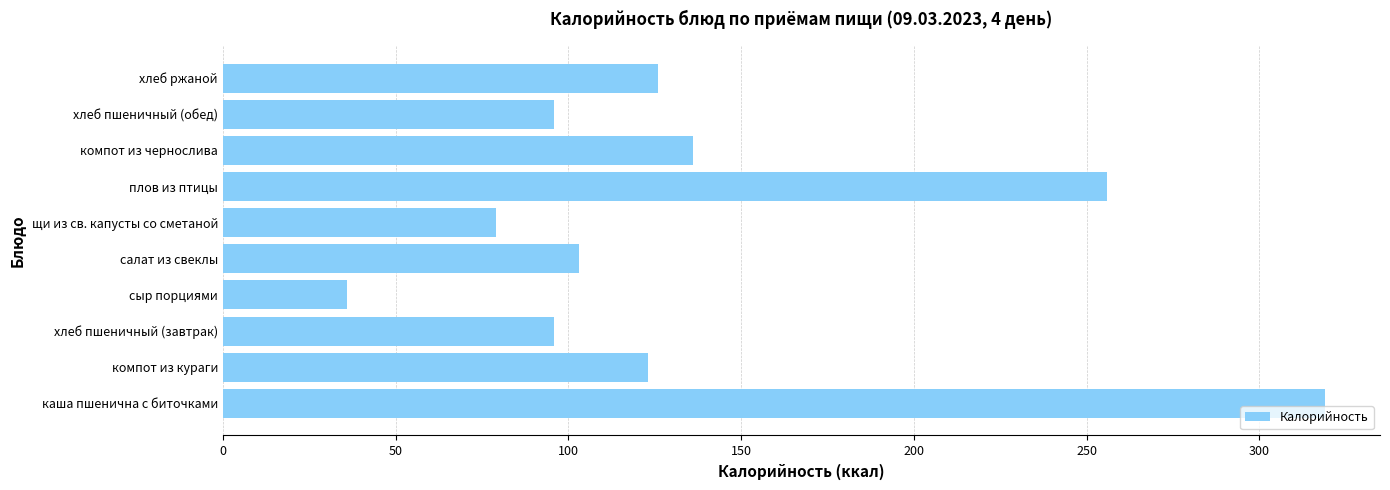

Read the value at хлеб ржаной, to the nearest 5.

125